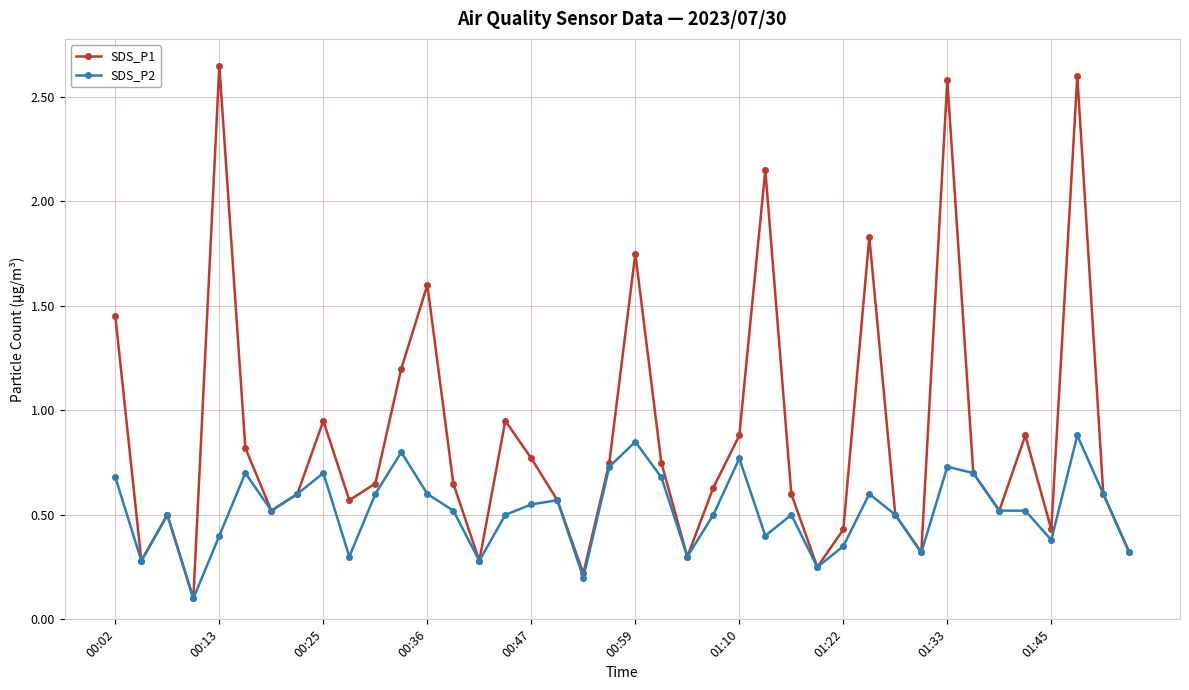

Which series has the widest spread of values?

SDS_P1